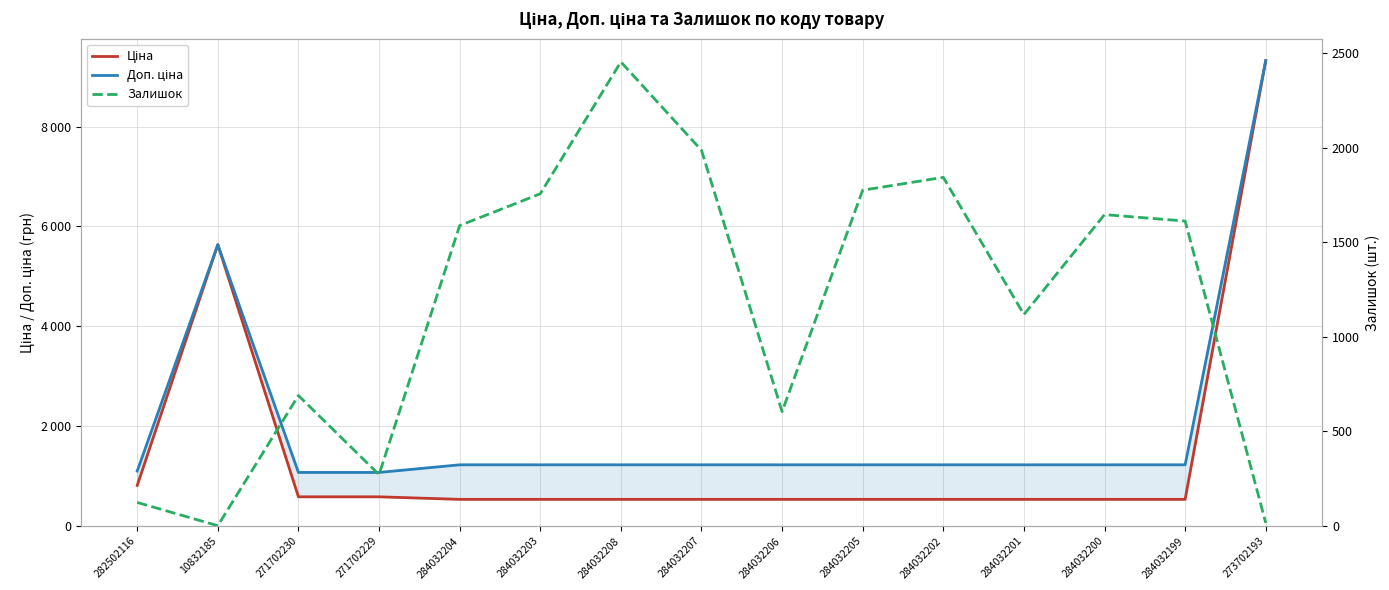

Does the chart display data point markers on the line(s)?

No